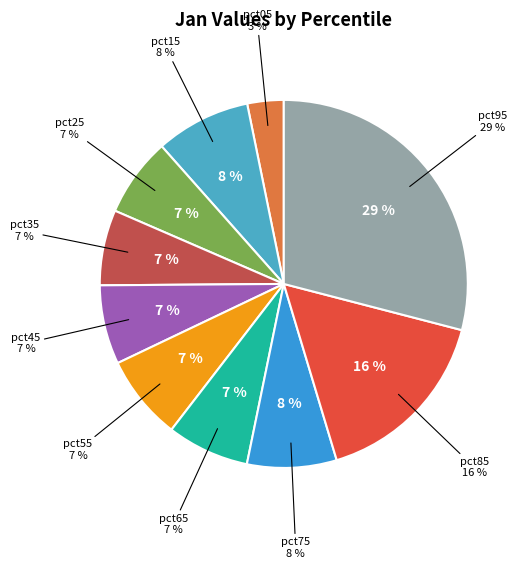

To the nearest percent, what is the combined percentage of pct55 and pct05?

11%